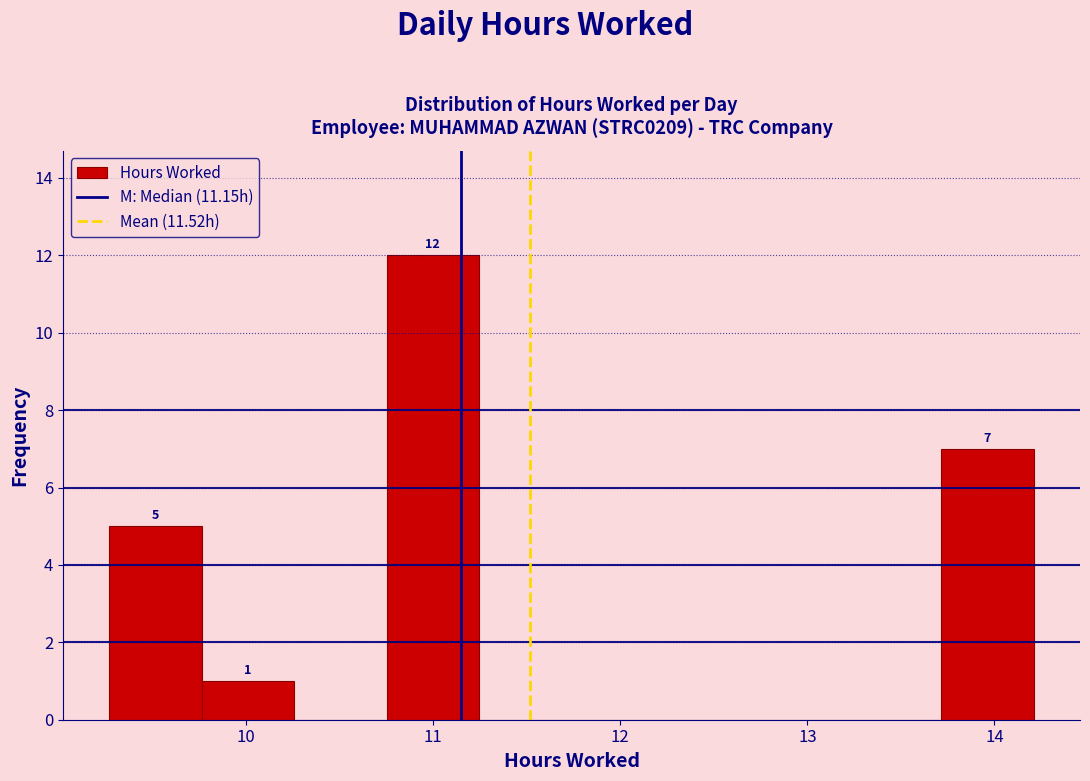

Which range on the x-axis has the tallest bar?

10.8 to 11.2